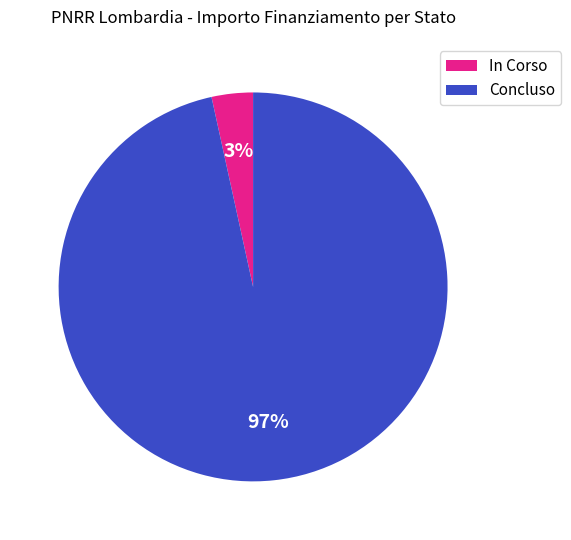

Is it true that In Corso is 3% of the pie?

True